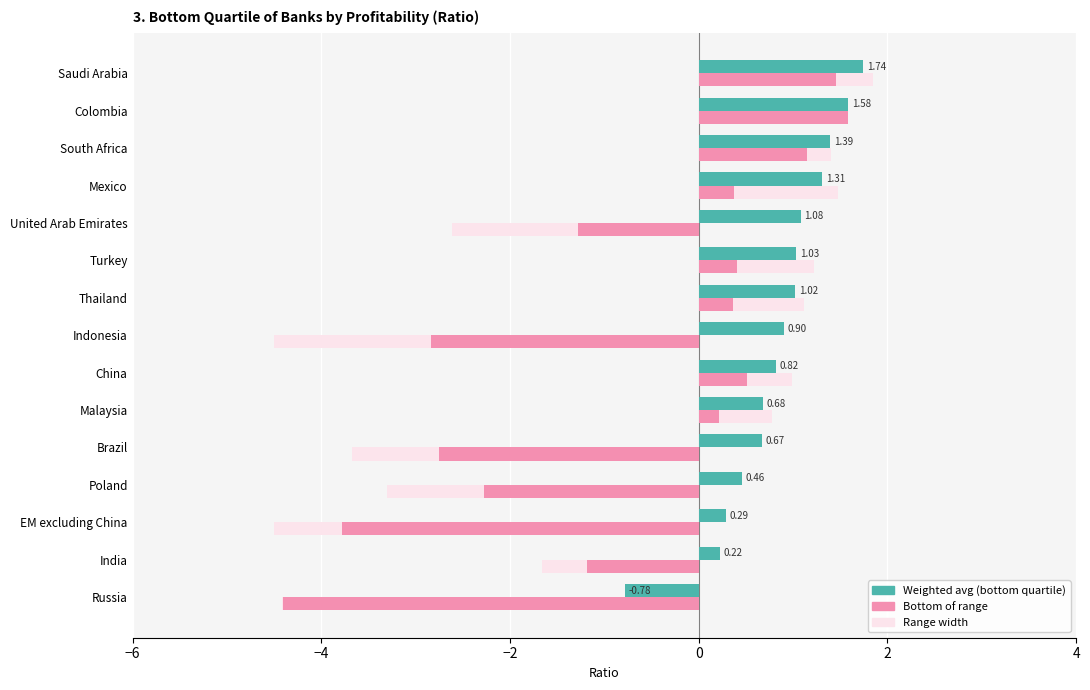

What is the minimum value shown in the chart?

-4.5